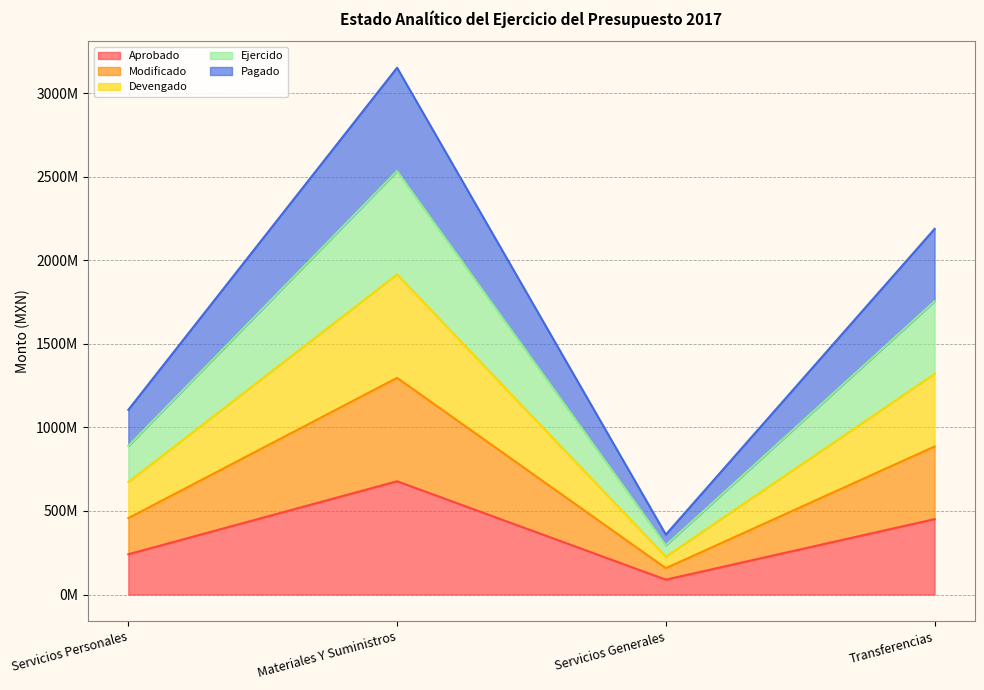

At which category does the chart reach its peak across all series?

Materiales Y Suministros